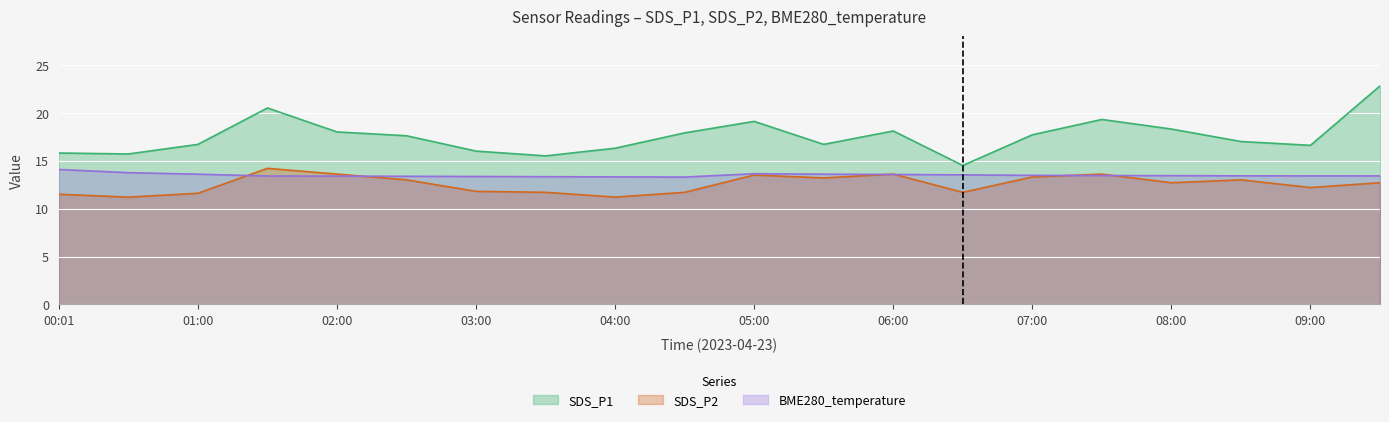

At how many categories does at least one series exceed 18?

6